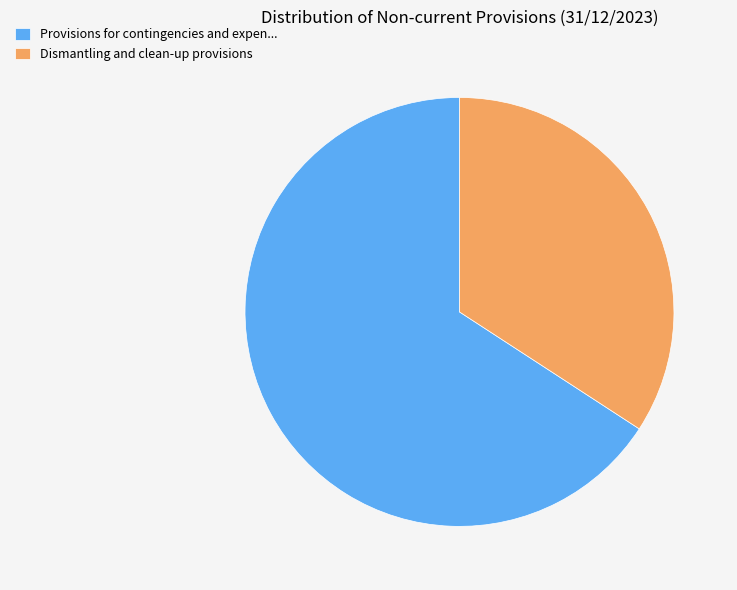

Is it true that Dismantling and clean-up provisions is 34% of the pie?

True